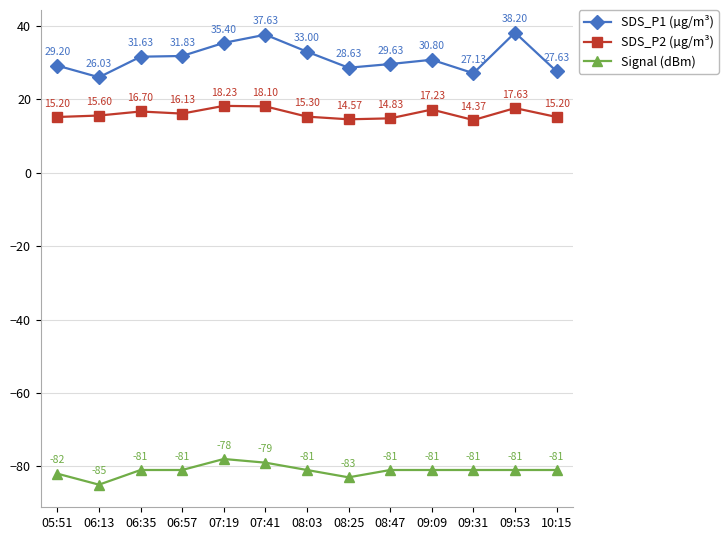

At 09:09, list the series in order from largest to smallest.

SDS_P1 (µg/m³), SDS_P2 (µg/m³), Signal (dBm)